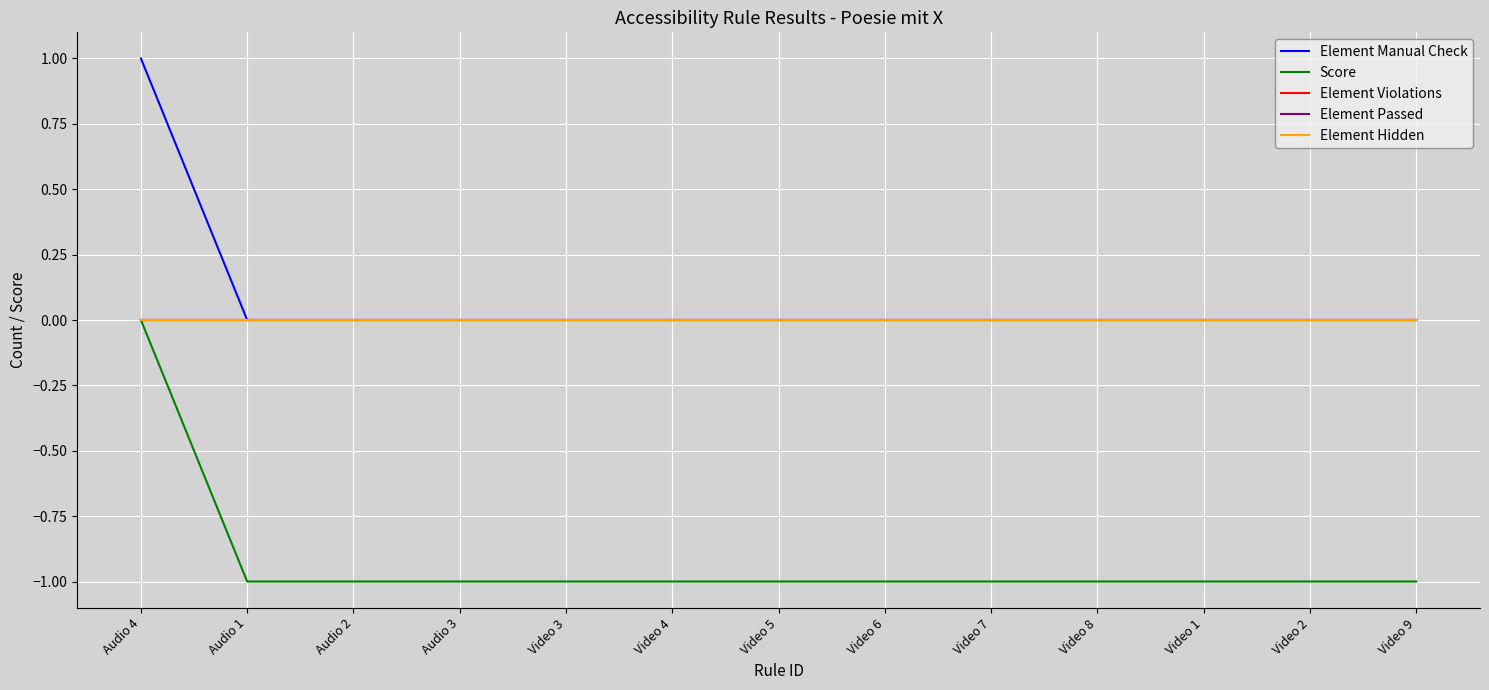

Which has a higher value, Audio 4 or Video 1?

Audio 4